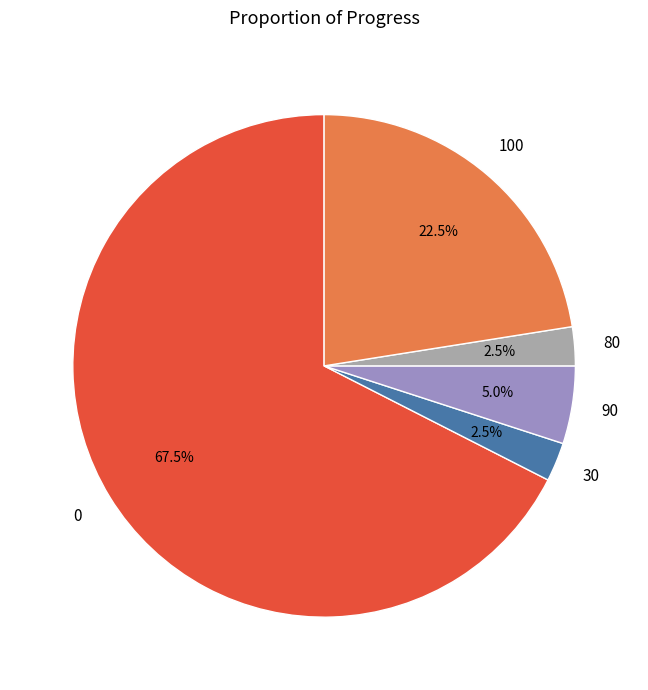

How many segments does this pie chart have?

5